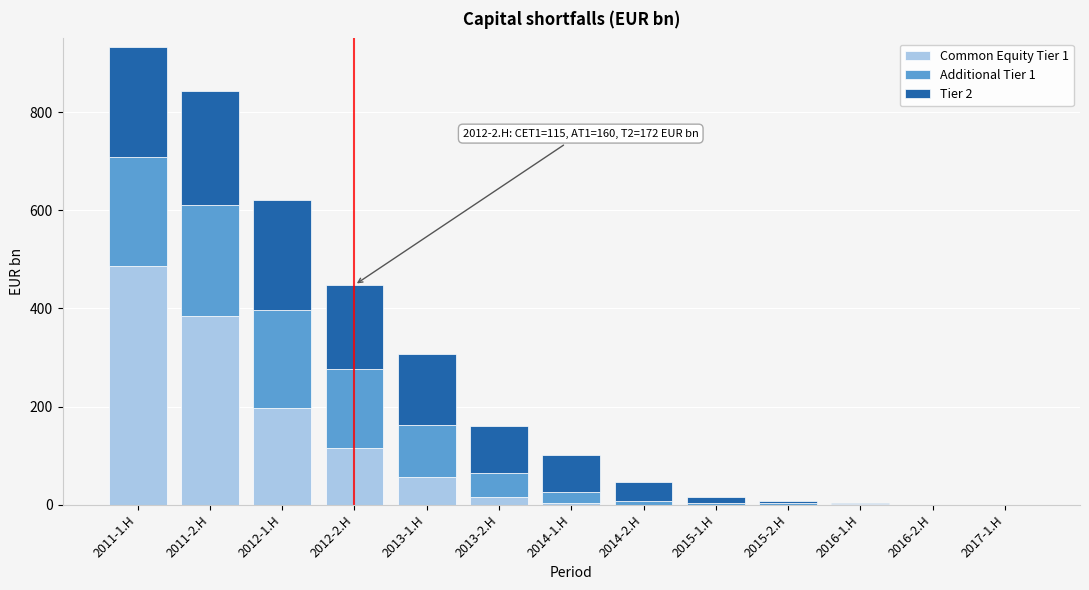

What is the total value across all series at 2013-1.H?

306.6